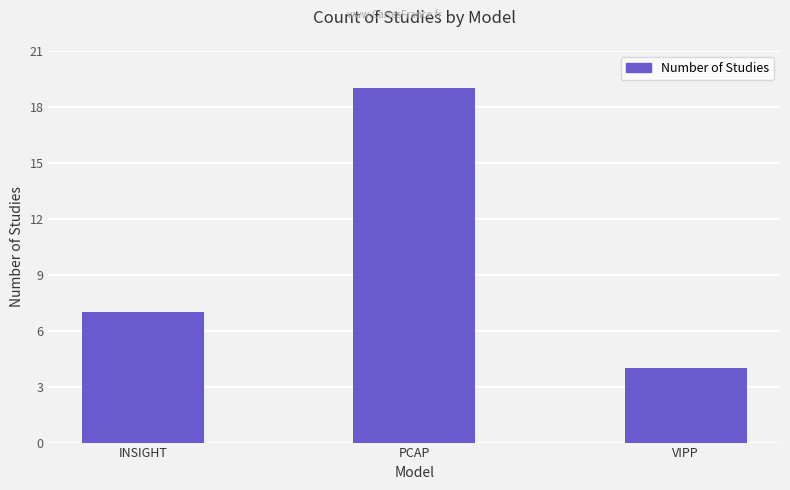

Reading left to right, list all the values displayed in this chart.

INSIGHT=7	PCAP=19	VIPP=4